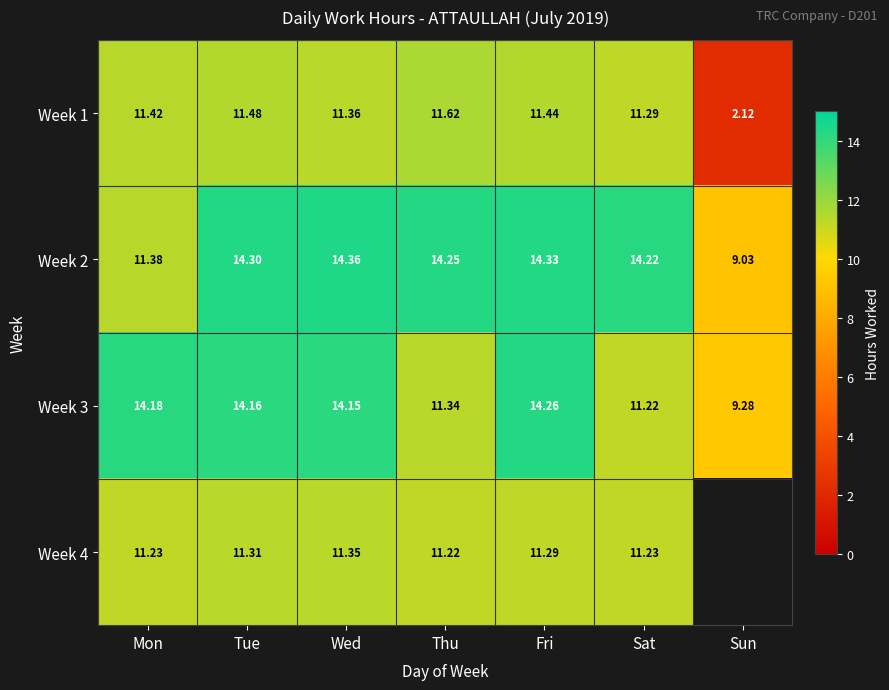

What is the maximum value shown in the chart?

14.4